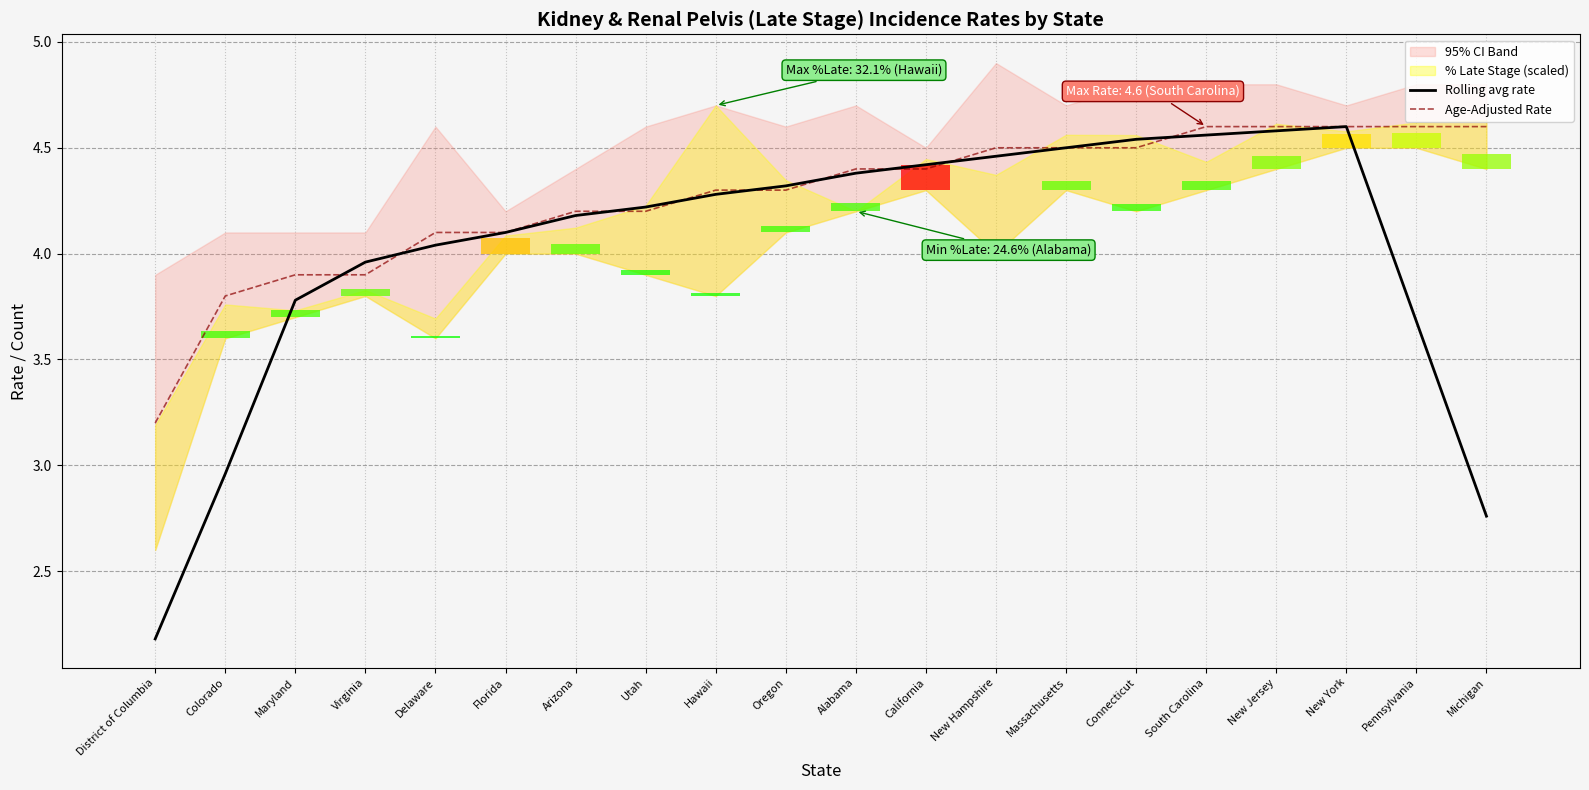

Which category has the highest value across all series?

New York